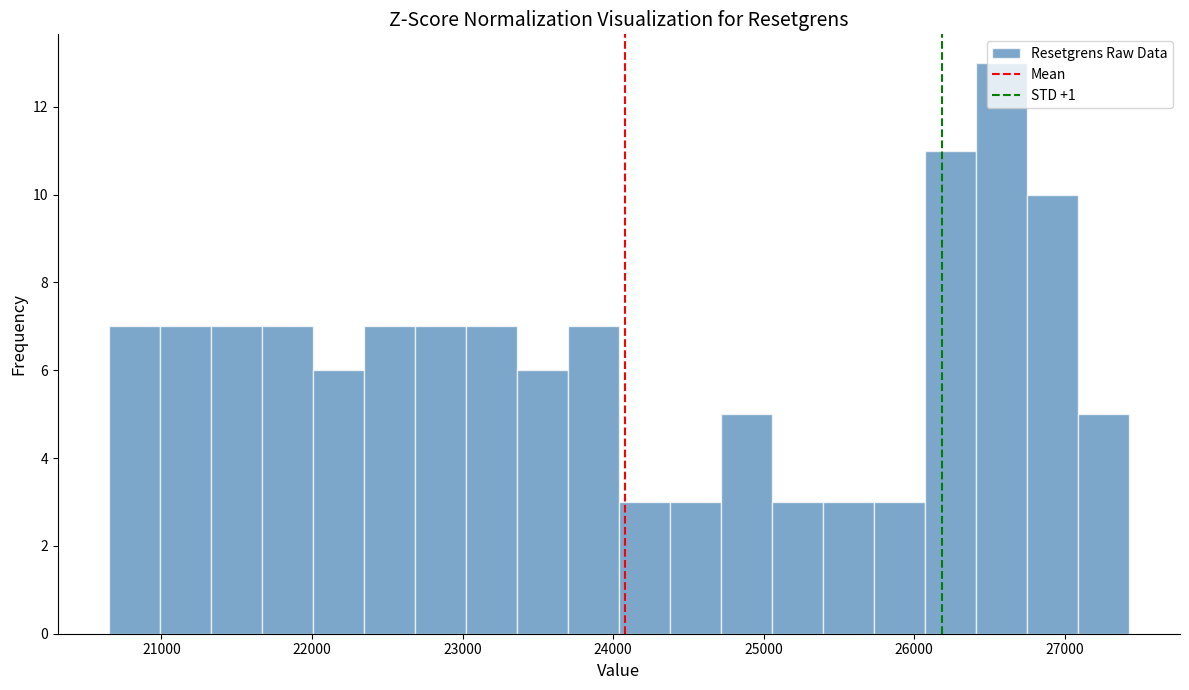

Around what value on the x-axis is the tallest bar? Give the approximate position of its centre, as read against the axis.

26600